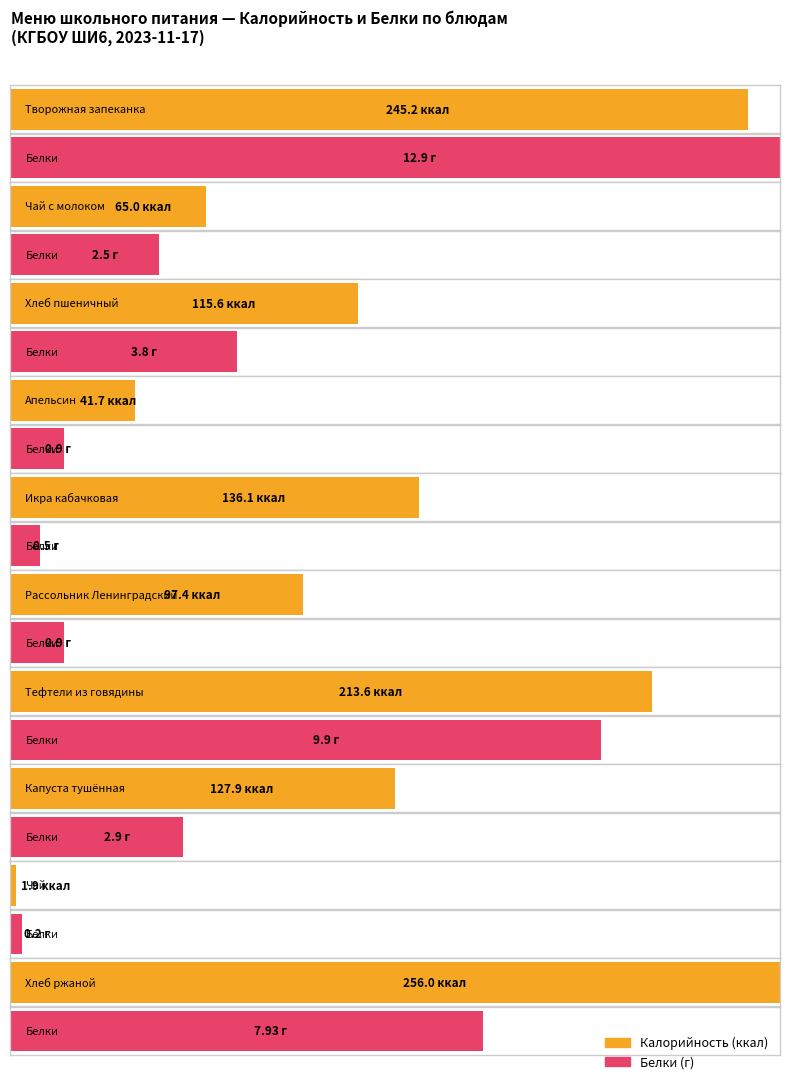

What is the difference between the second highest and minimum values in the Белки series?

9.7